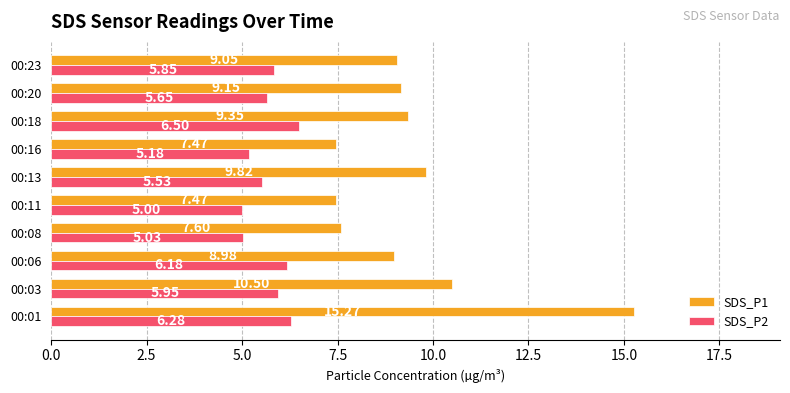

Which series has the widest spread of values?

SDS_P1